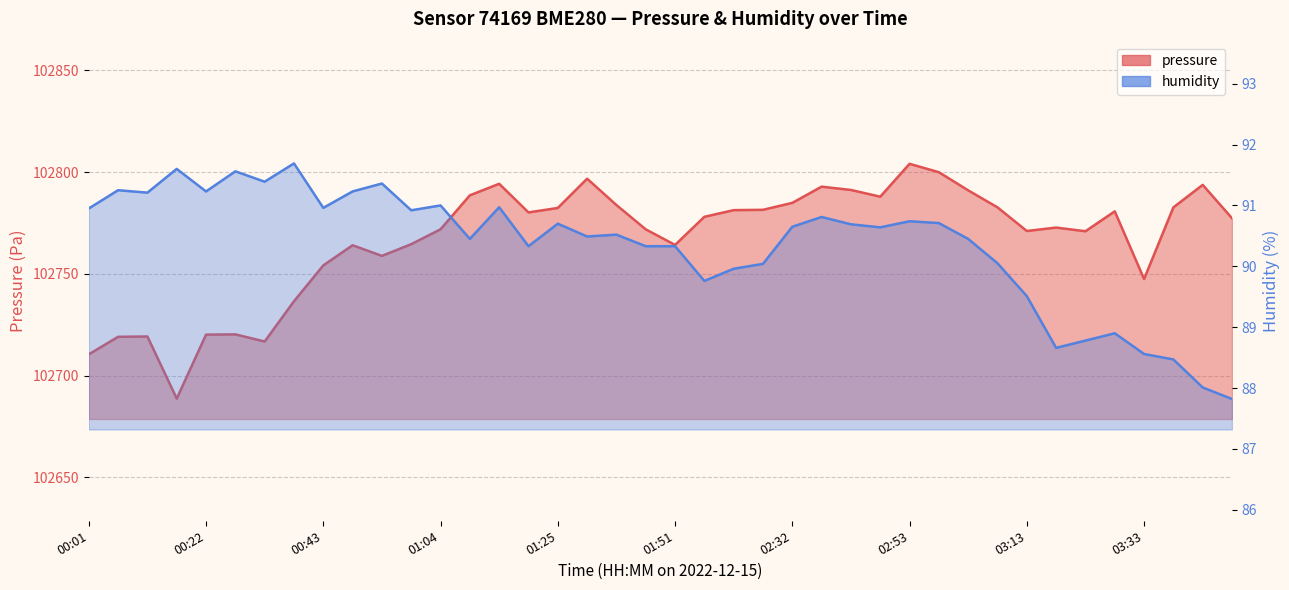

True or false: humidity and pressure cross at least once.

False